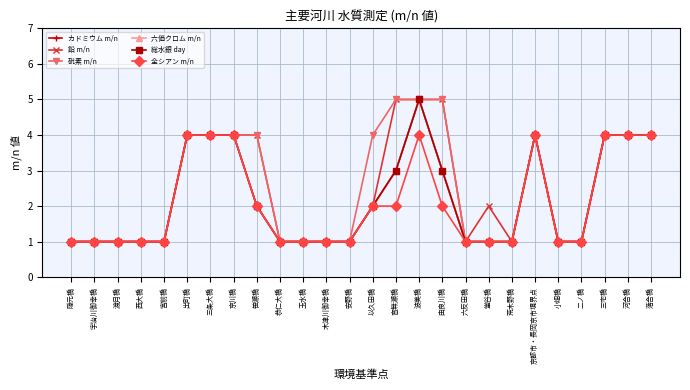

Count the 総水銀 day values in the range 1 to 4.

25